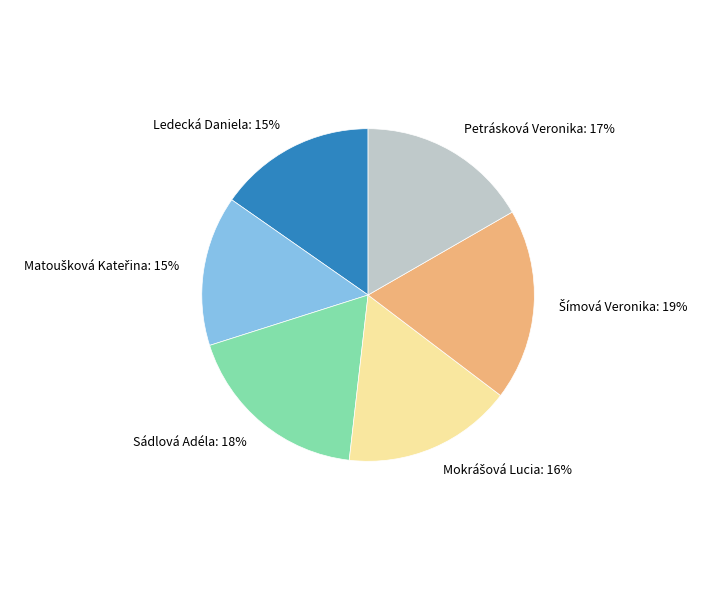

How many segments does this pie chart have?

6